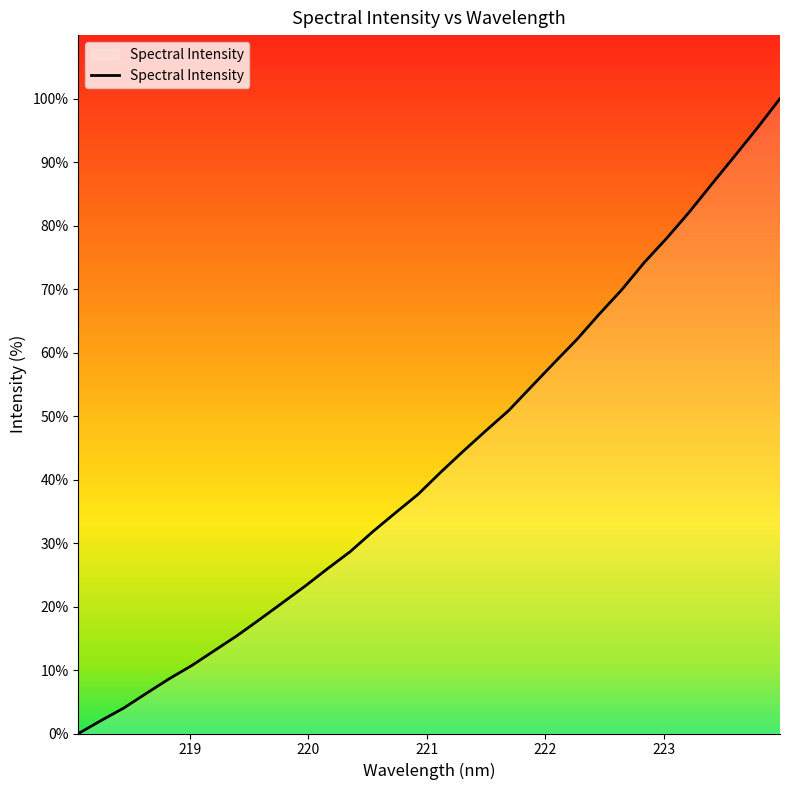

True or false: there are more than 2 points higher than both neighbors.

False